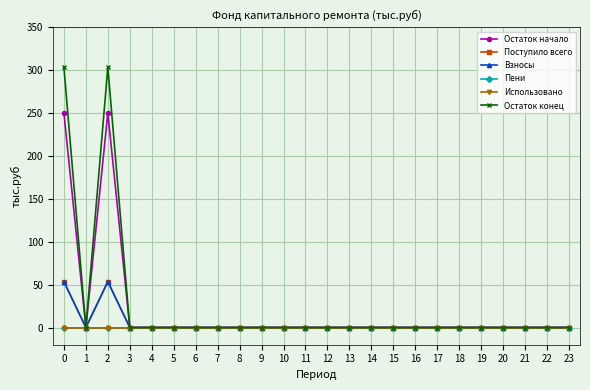

What is the difference between the maximum and minimum values in the Остаток конец series?

303.7